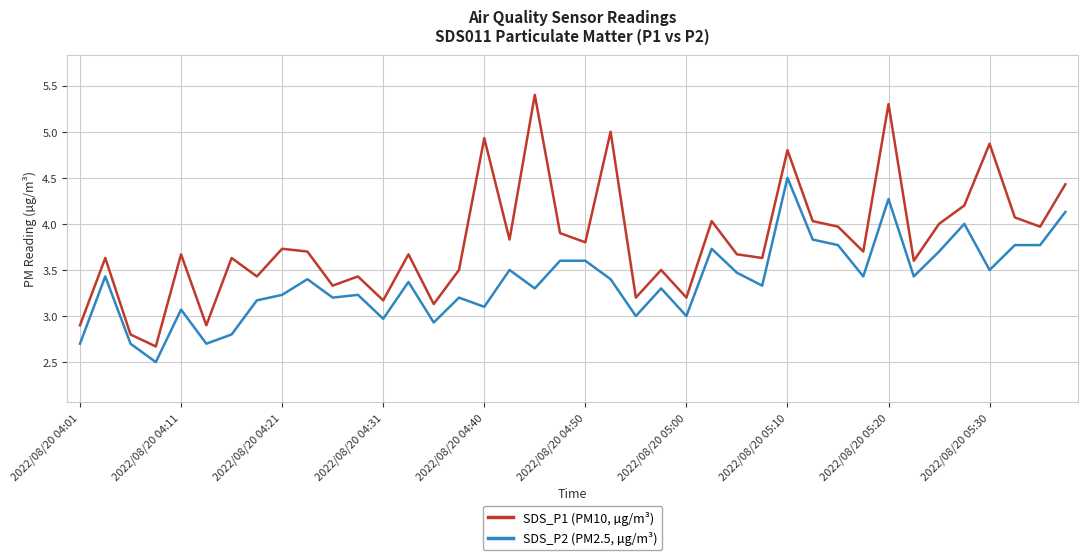

True or false: SDS_P1 (PM10, µg/m³) and SDS_P2 (PM2.5, µg/m³) intersect in this chart.

False